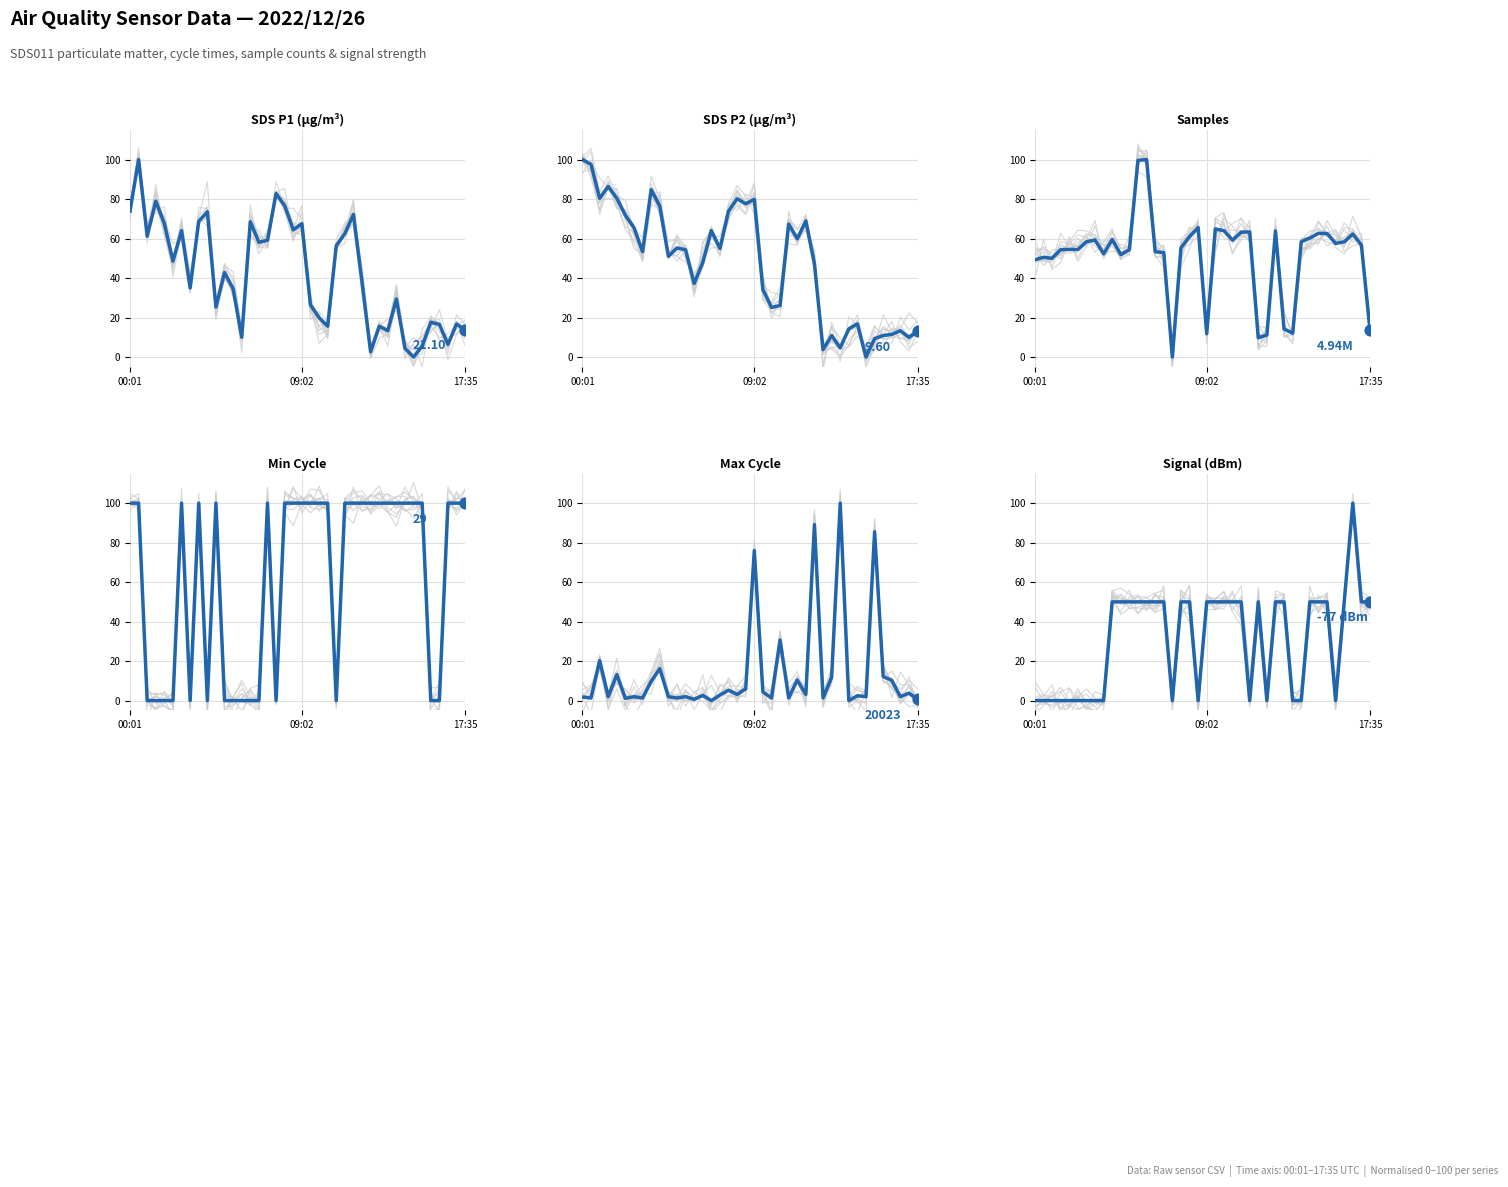

At which category is the sum across all series the highest?

09:02